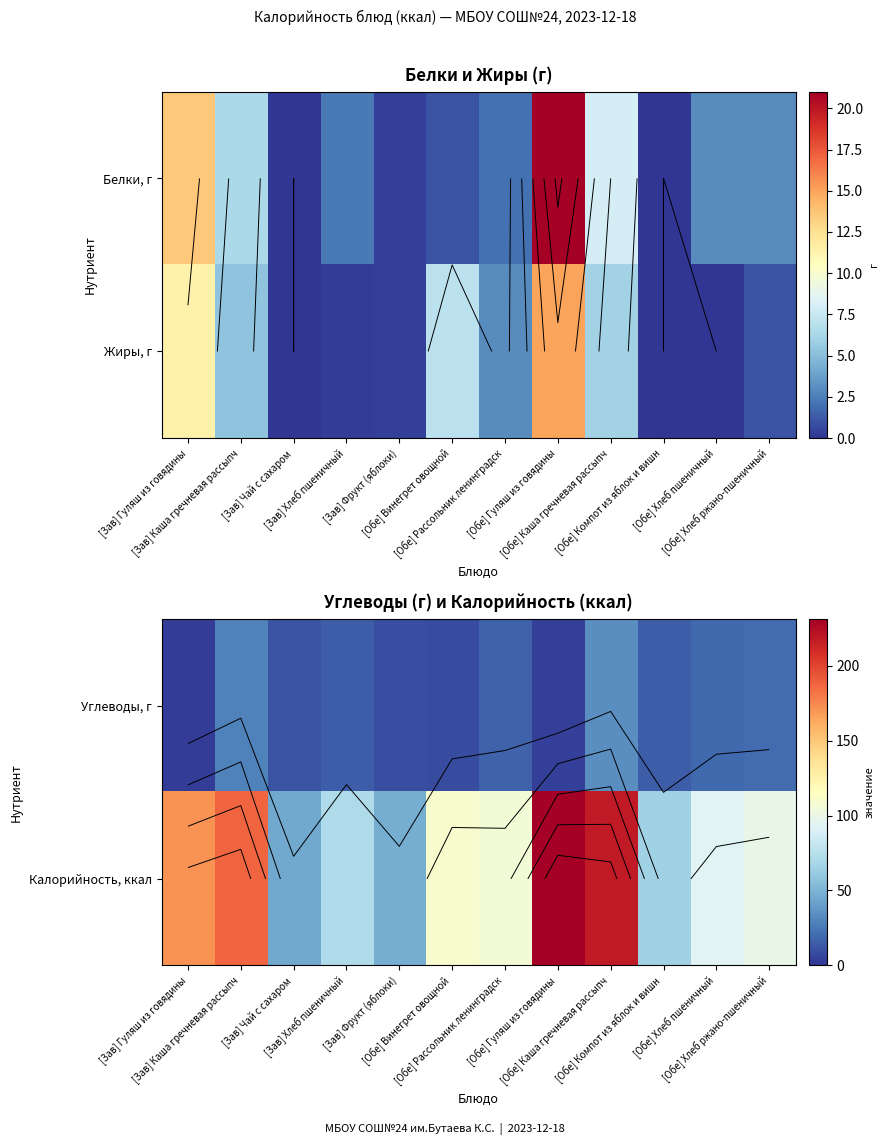

What is the difference between the highest and lowest values at [Обе] Компот из яблок и вишн?

50.0